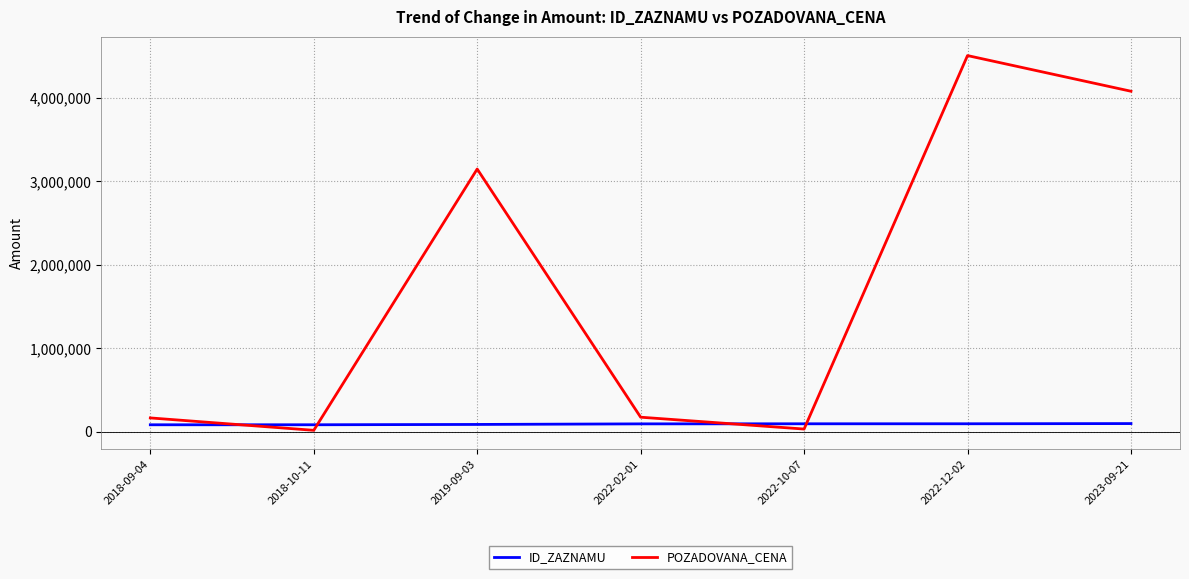

At which category does POZADOVANA_CENA reach its first local valley?

2018-10-11